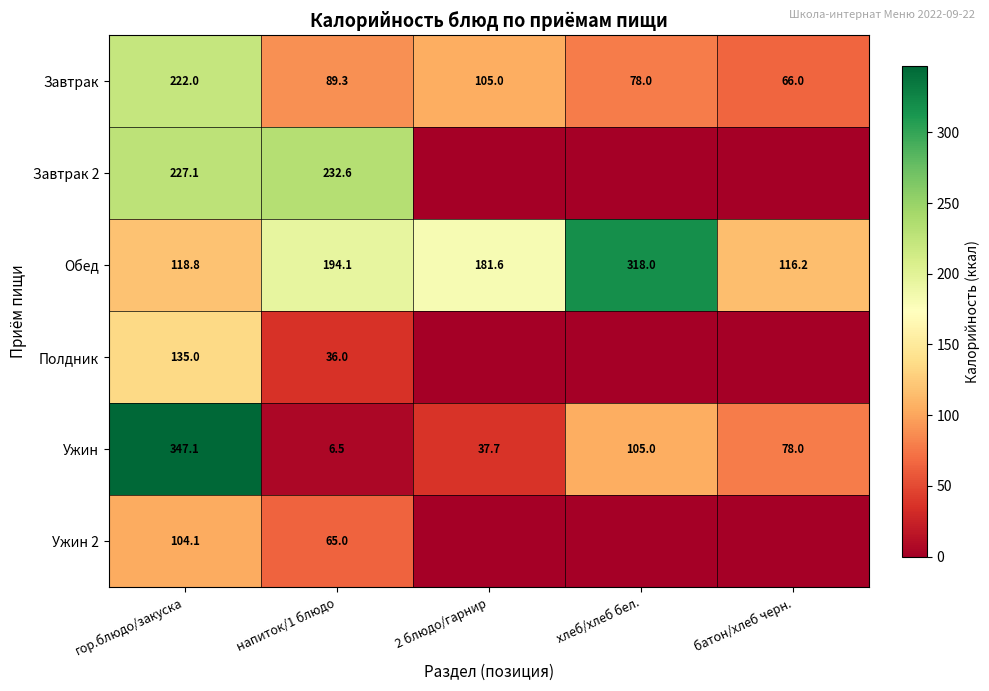

How many values in the Ужин series are below 78?

2